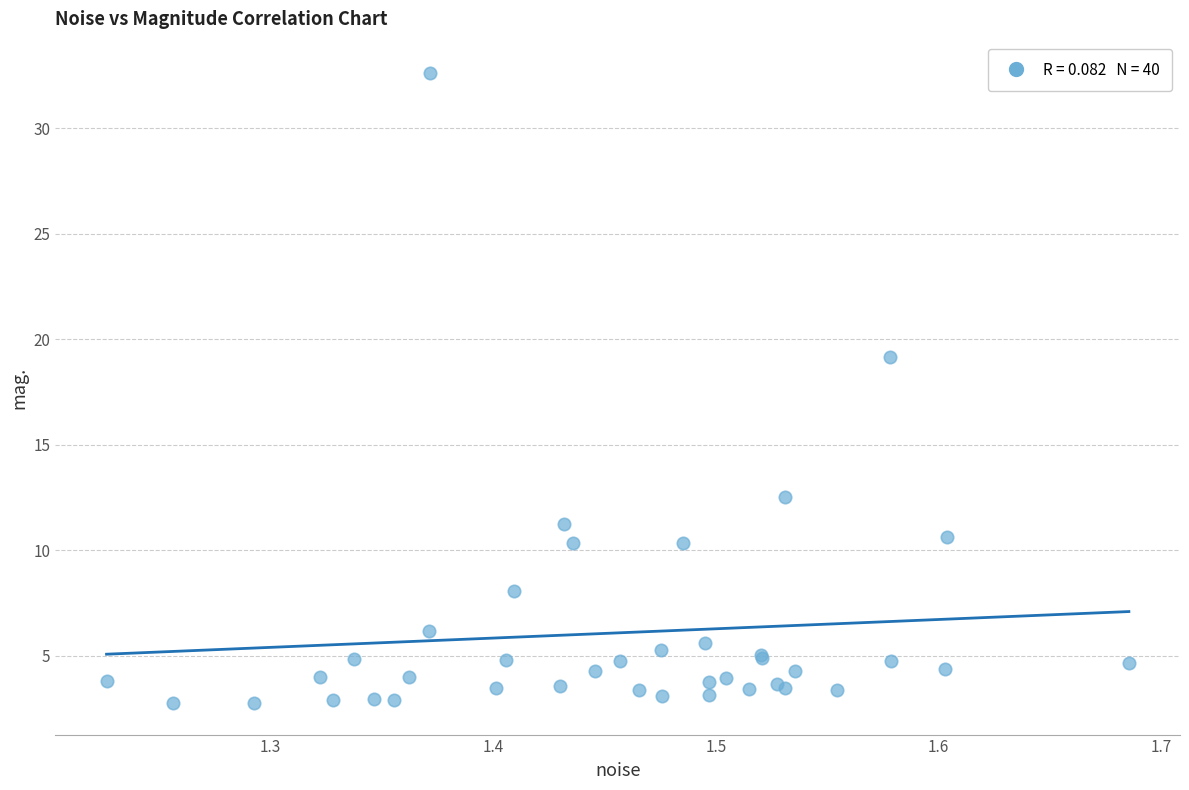

What Y value in the scatter plot is closest to 17?

19.2